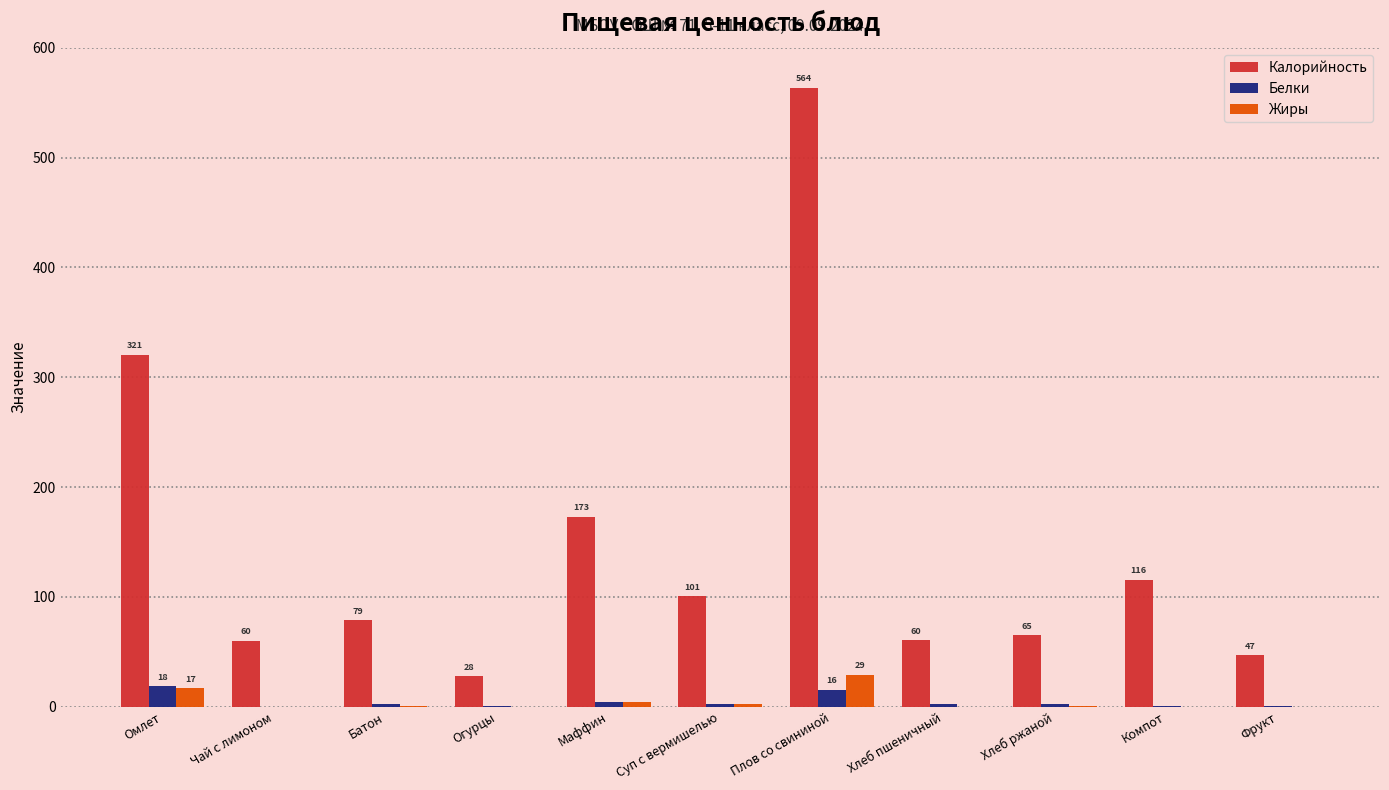

Which series has the widest spread of values?

Калорийность